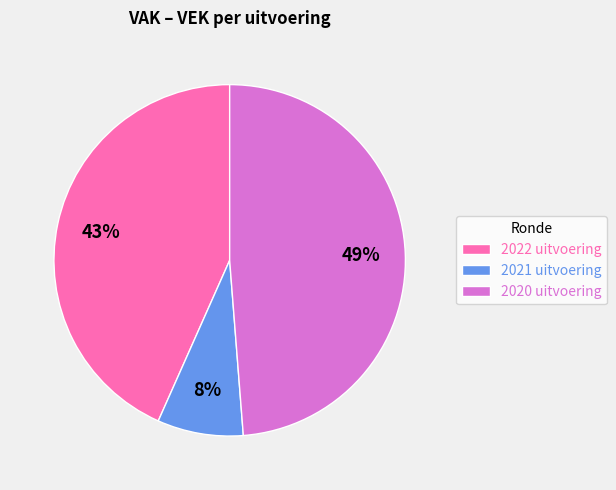

Approximately how many times larger is the value at 2022 uitvoering compared to 2020 uitvoering?

0.9